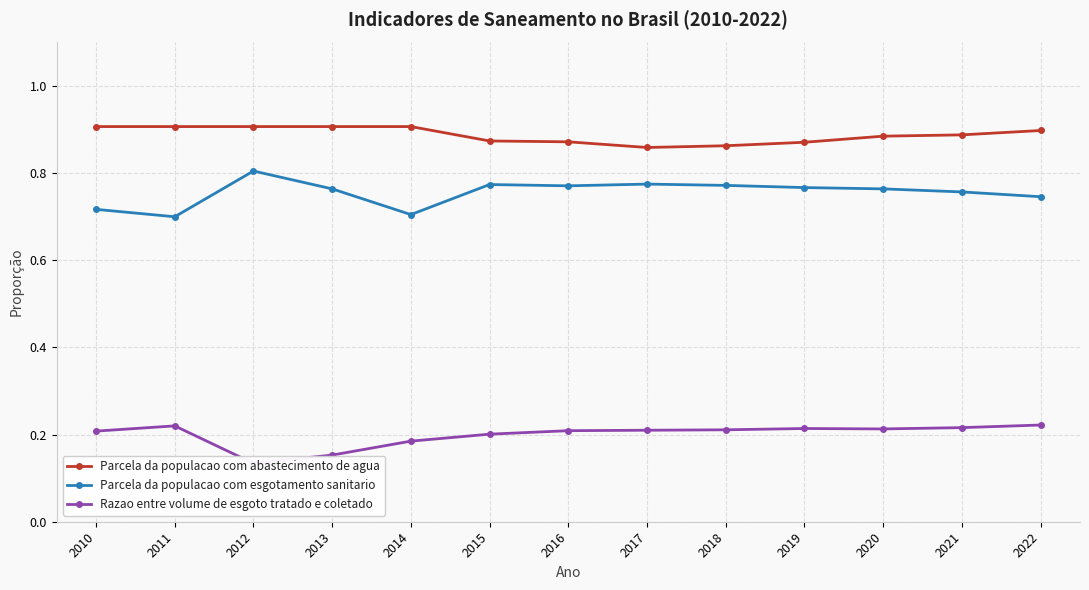

What is the sum of all Parcela da populacao com abastecimento de agua values?

11.5